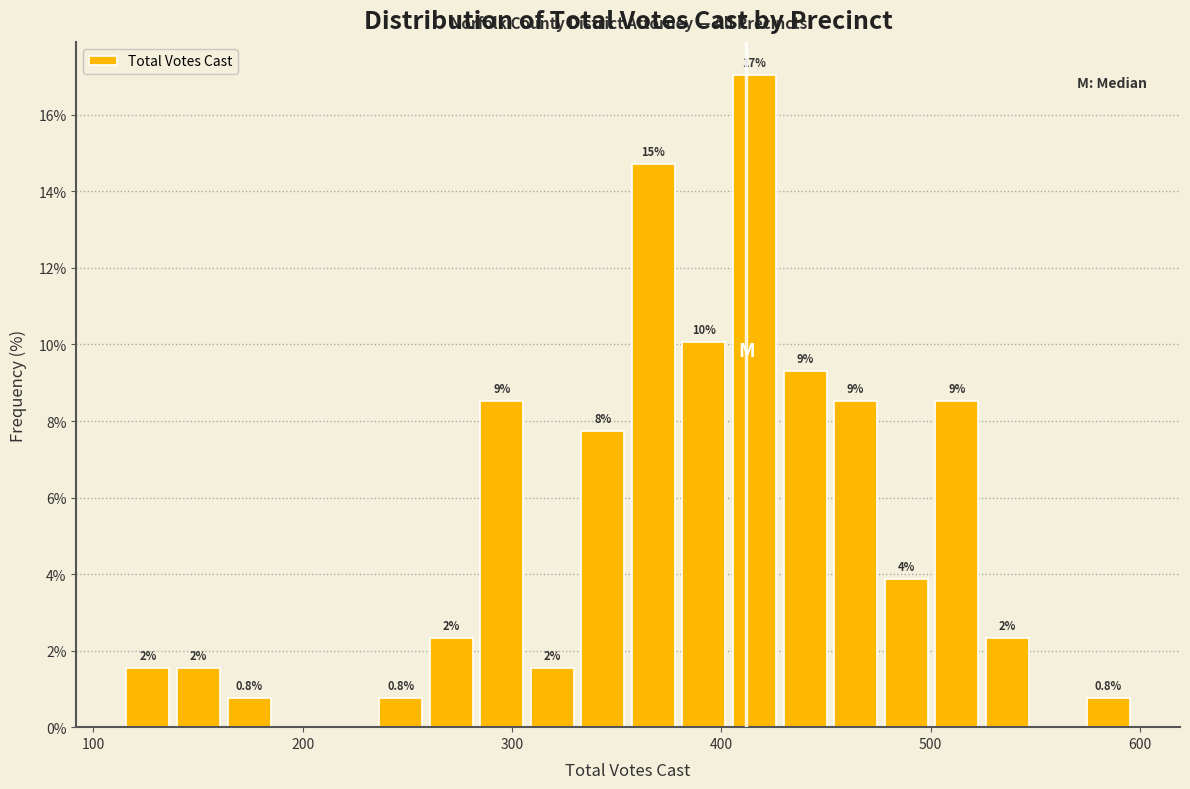

Around what value on the x-axis is the tallest bar? Give the approximate position of its centre, as read against the axis.

420